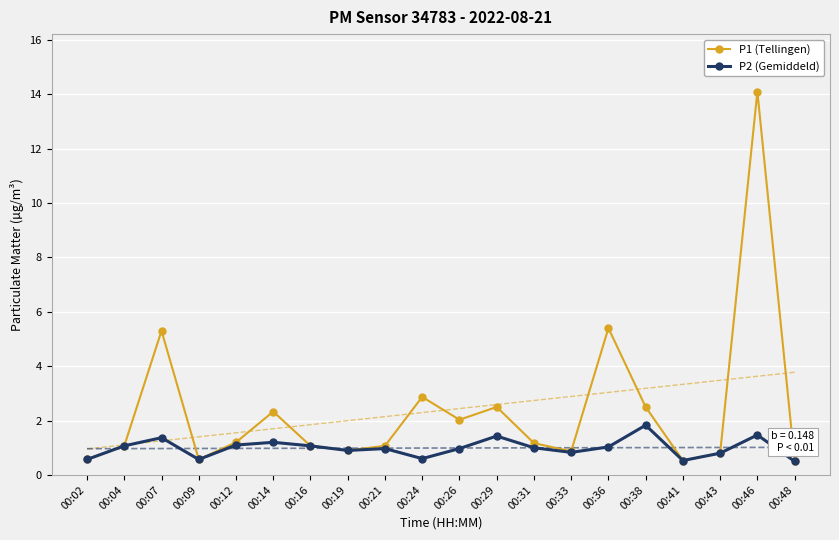

How many lines are shown in the chart?

2